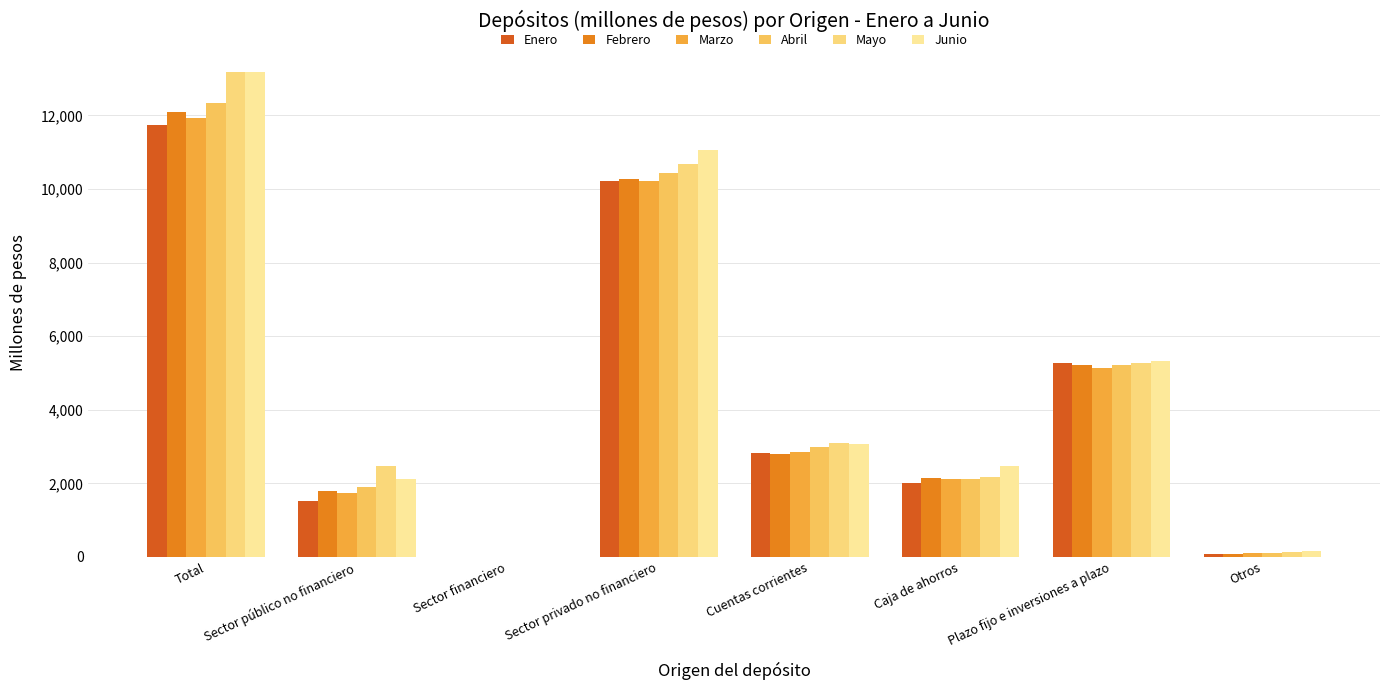

How many series are shown in this chart?

6